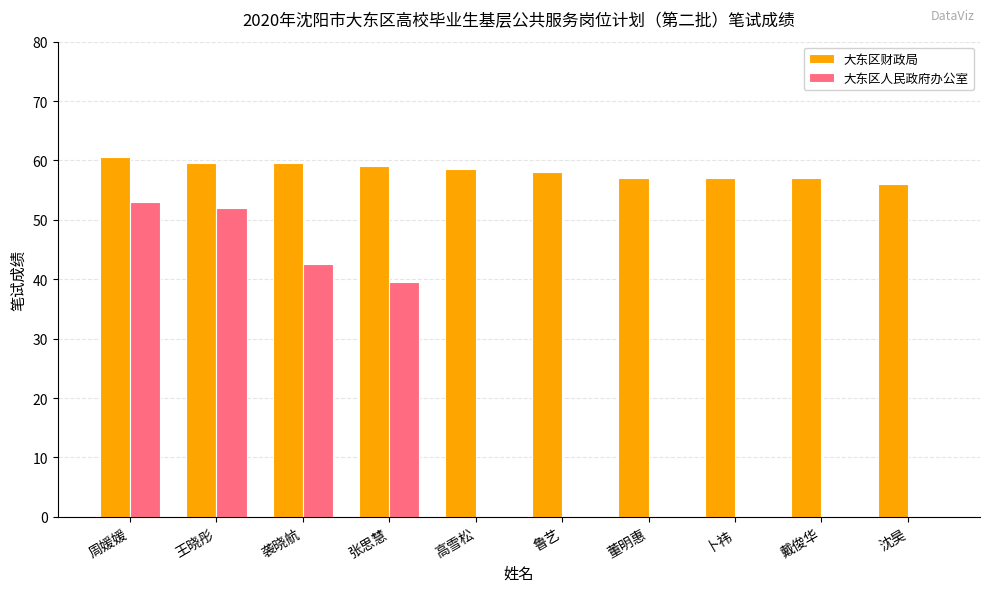

Is the value of 大东区财政局 at 高雪松 greater than the value of 大东区人民政府办公室 at 沈昊?

Yes